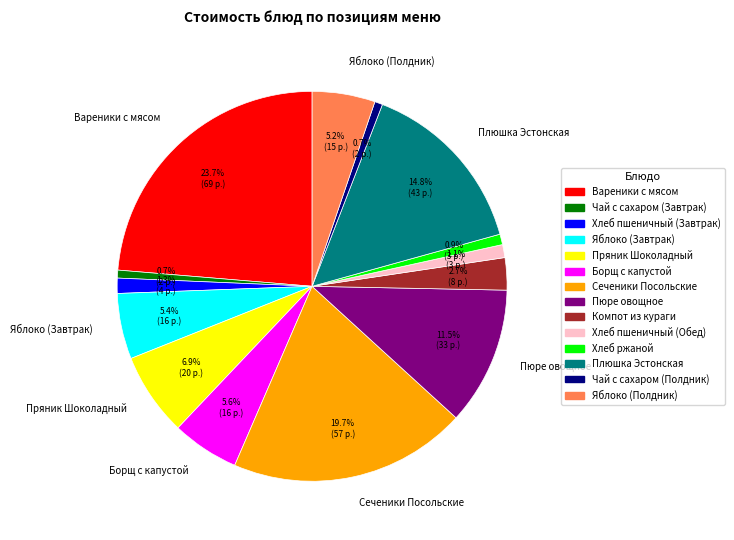

What percentage is the Плюшка Эстонская slice, to the nearest percent?

15%